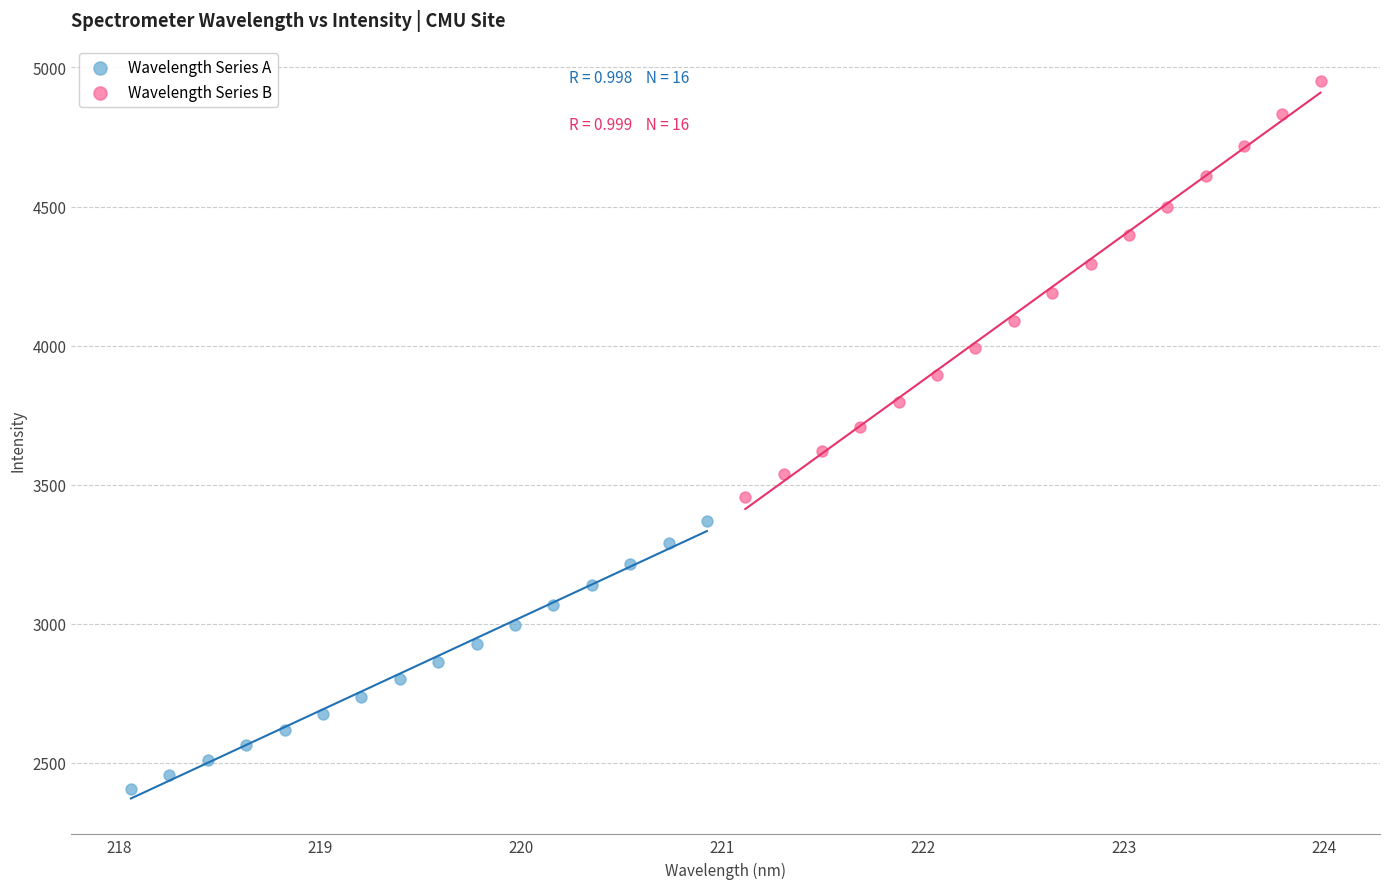

Which series reaches the maximum Y coordinate?

Wavelength Series B